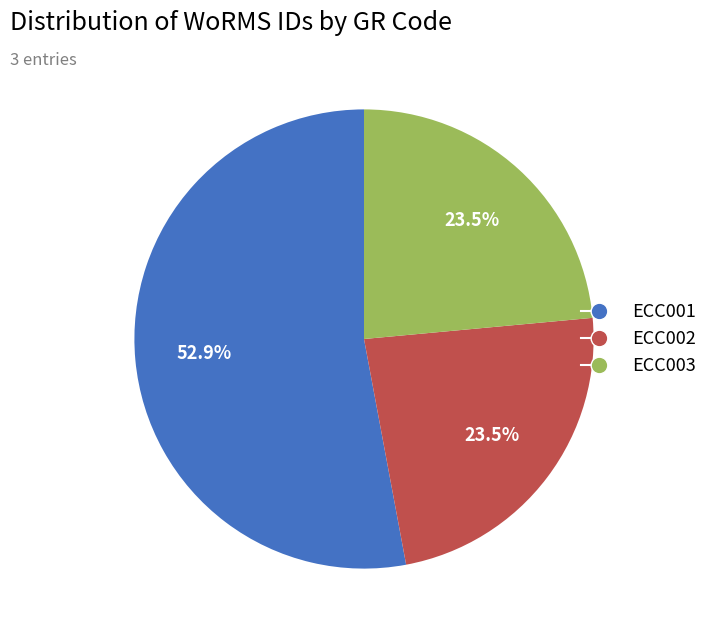

What is the ratio of the value at ECC003 to the value at ECC001?

0.4